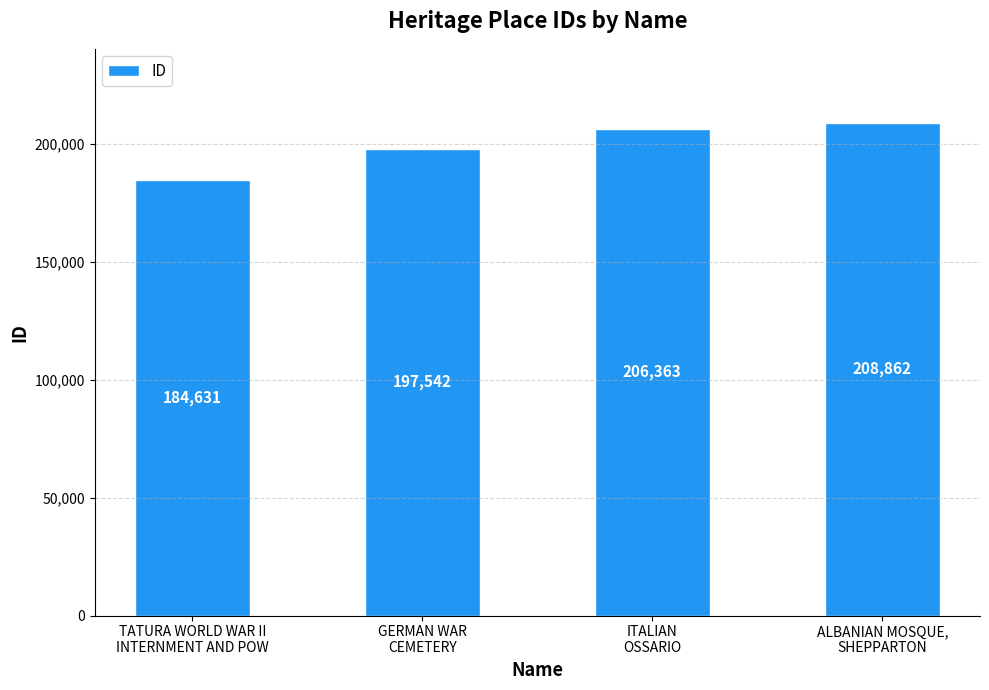

Which category has the highest value across all series?

ALBANIAN MOSQUE,
SHEPPARTON